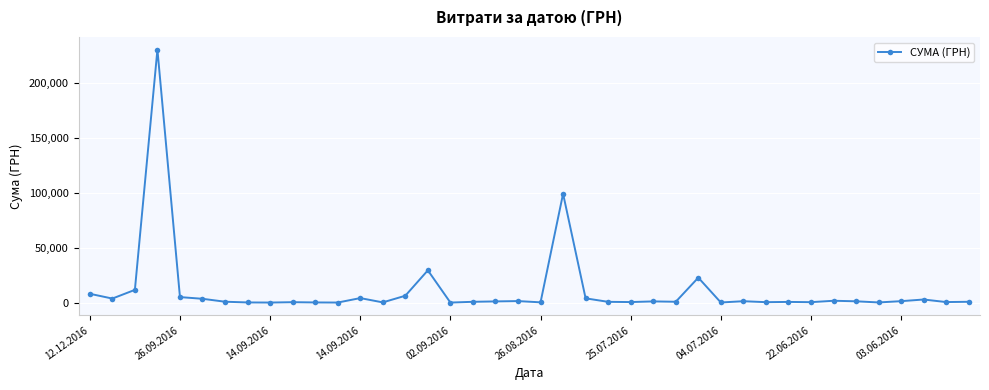

What is the difference between the maximum and minimum values?

230824.8